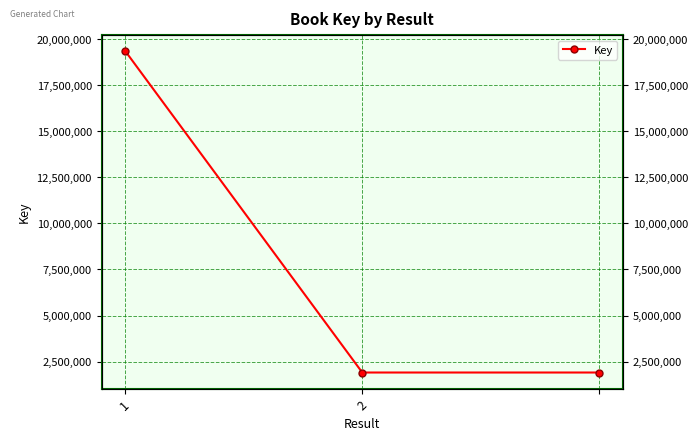

Rank the categories by value from lowest to highest.

2, 2, 1